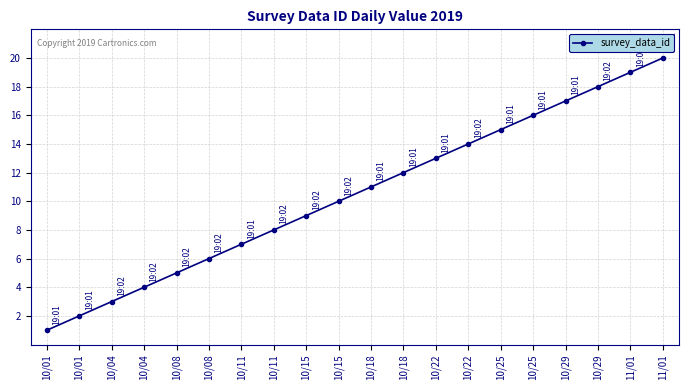

Is it true that the value at 10/18 is 11?

True